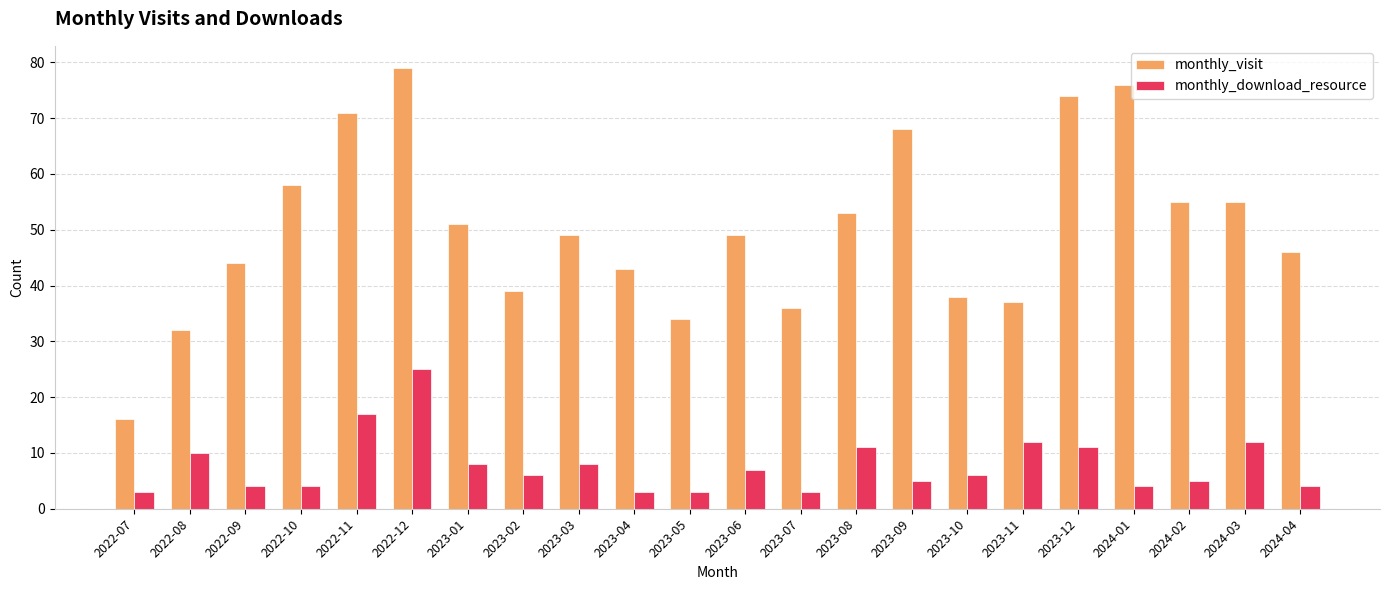

Which category has the lowest value in the monthly_visit series?

2022-07